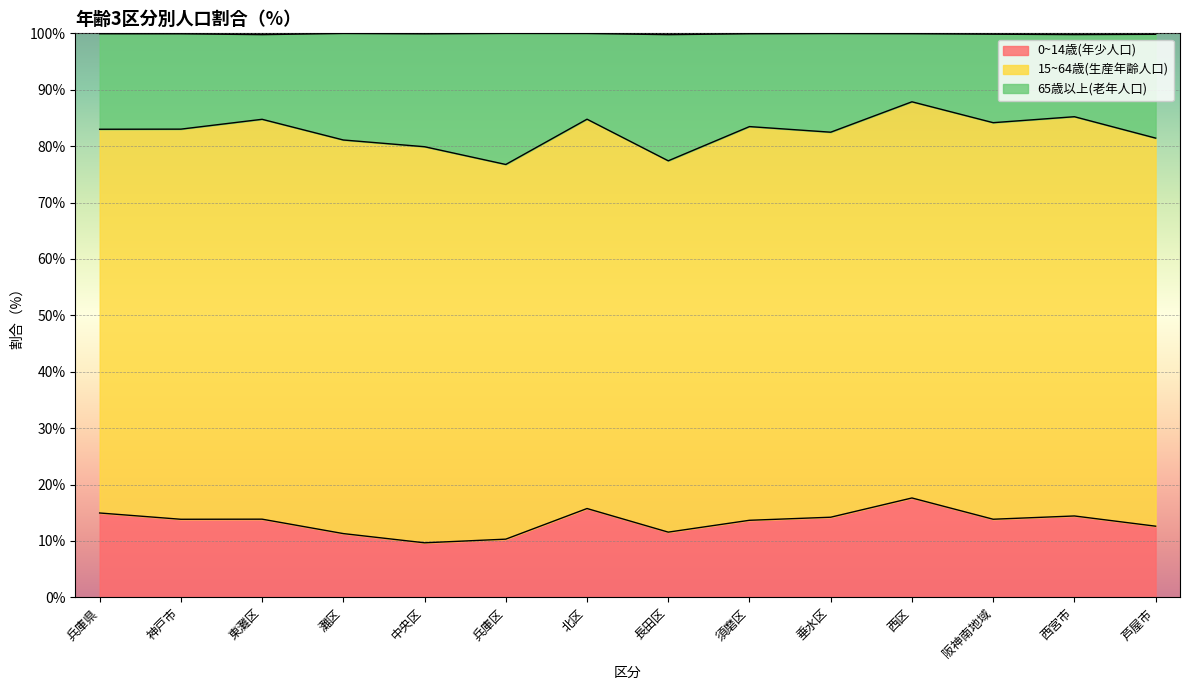

How many categories are shown in the chart?

14